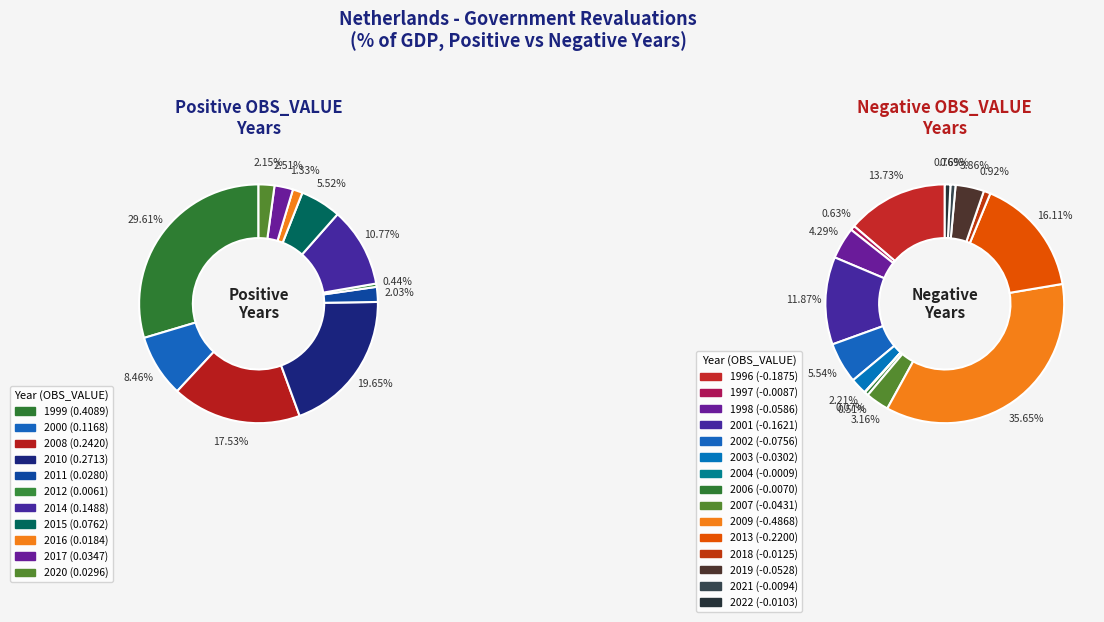

To the nearest percent, what portion does 2015 represent?

6%